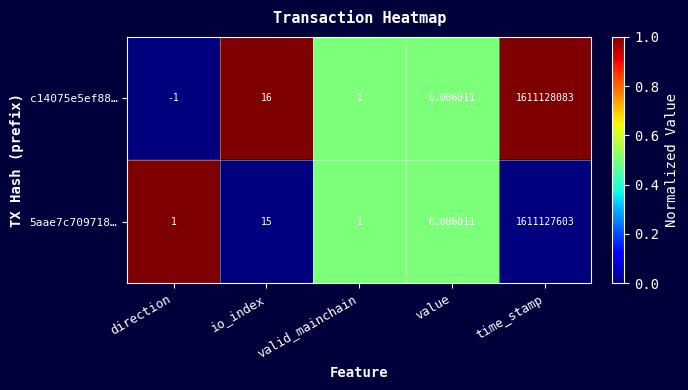

Rank the series by their maximum value, from lowest to highest.

5aae7c709718…, c14075e5ef88…